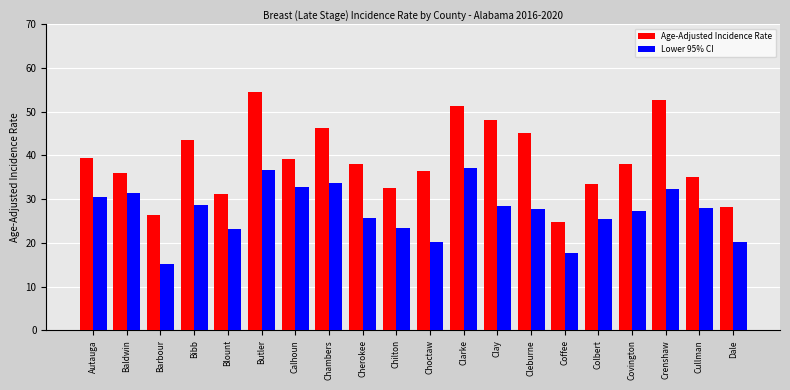

What is the sum of the Age-Adjusted Incidence Rate values at Covington and Cleburne?

83.3